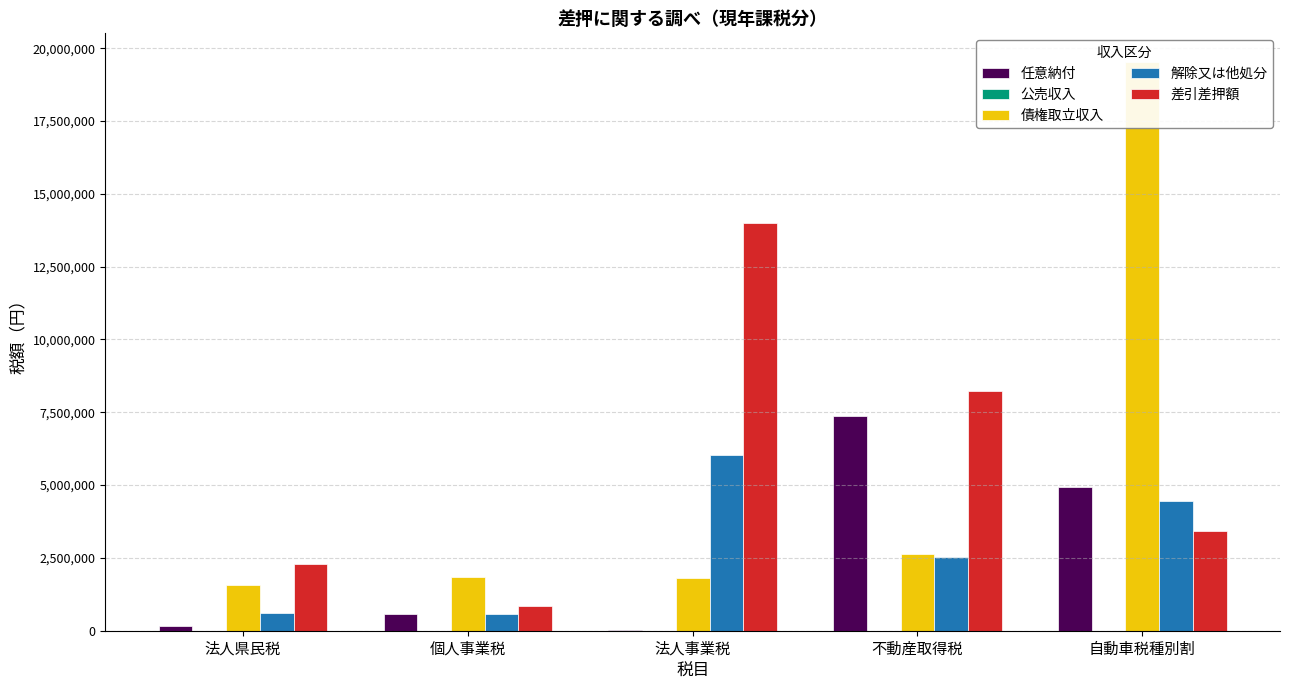

List the labels in order of 債権取立収入 value, smallest first.

法人県民税, 法人事業税, 個人事業税, 不動産取得税, 自動車税種別割